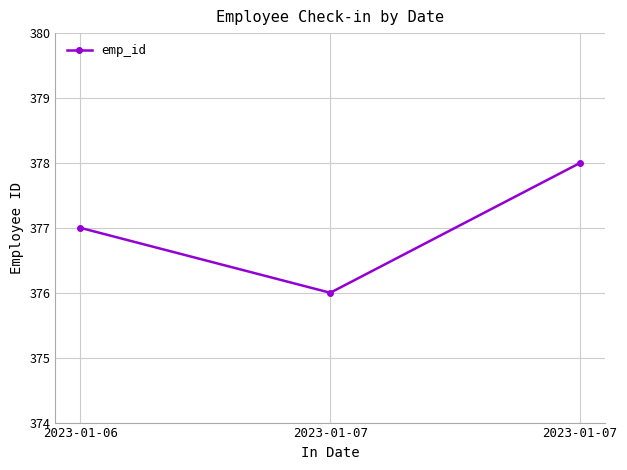

At which label is the value closest to 377?

2023-01-06